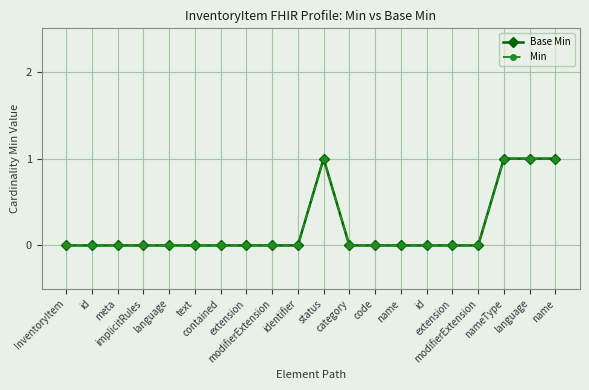

What is the highest value of the Min series?

1